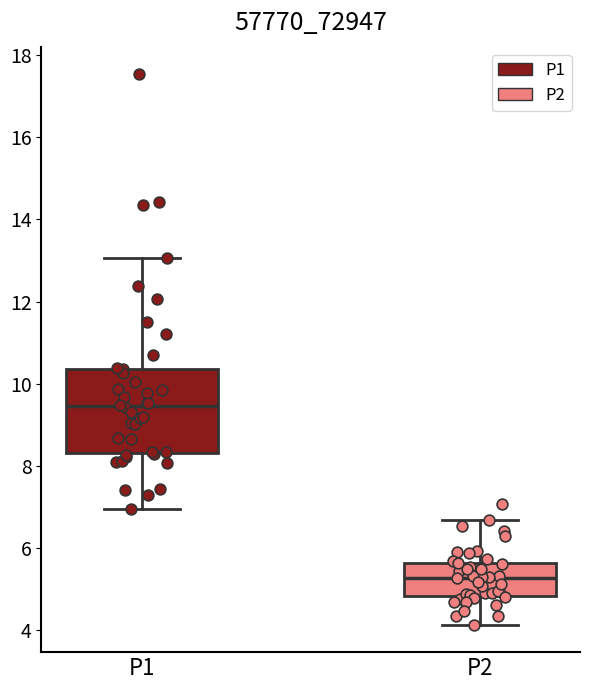

Reading left to right, read every box against the y-axis: the position of its median line, the range the box covers, and the ends of its whiskers. The values are not printed on the chart, so give them approximately, as read against the axis.

P1: median 9.4, box 8.4 to 10.4, whiskers 7.0 to 13.0
P2: median 5.2, box 4.8 to 5.6, whiskers 4.2 to 6.6